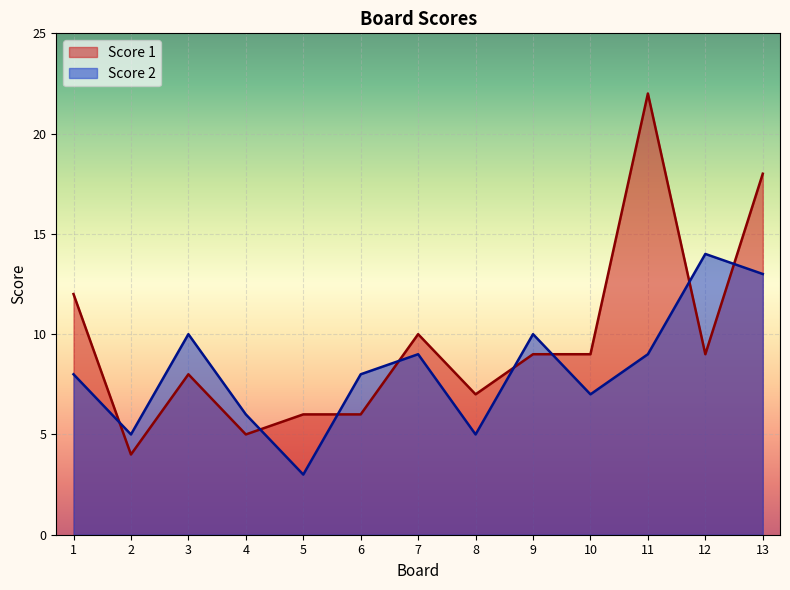

Does the chart display data point markers on the line(s)?

No